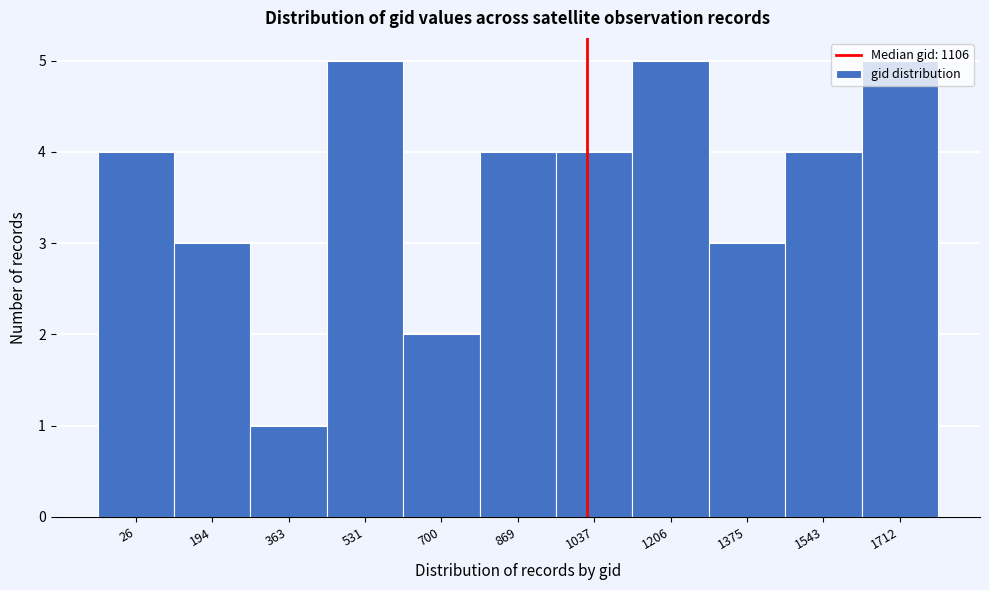

What is the greatest value displayed?

5